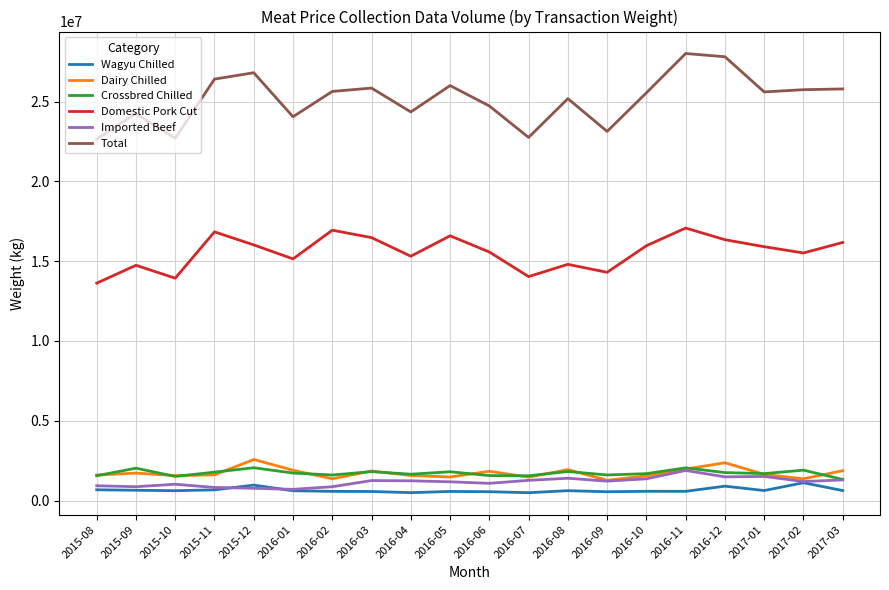

True or false: Imported Beef and Domestic Pork Cut cross at least once.

False